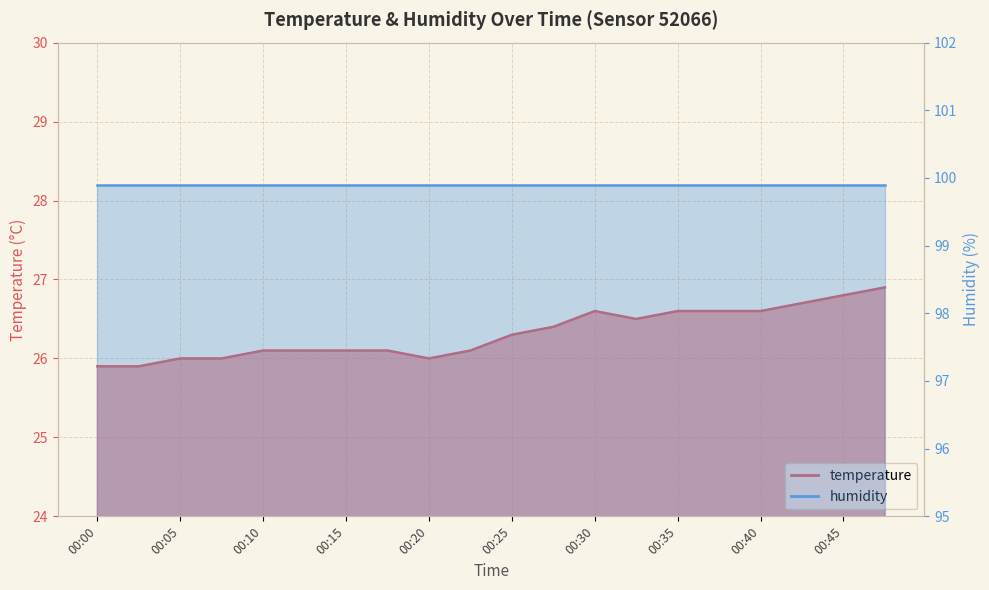

What is the difference between the maximum and minimum values?

1.0